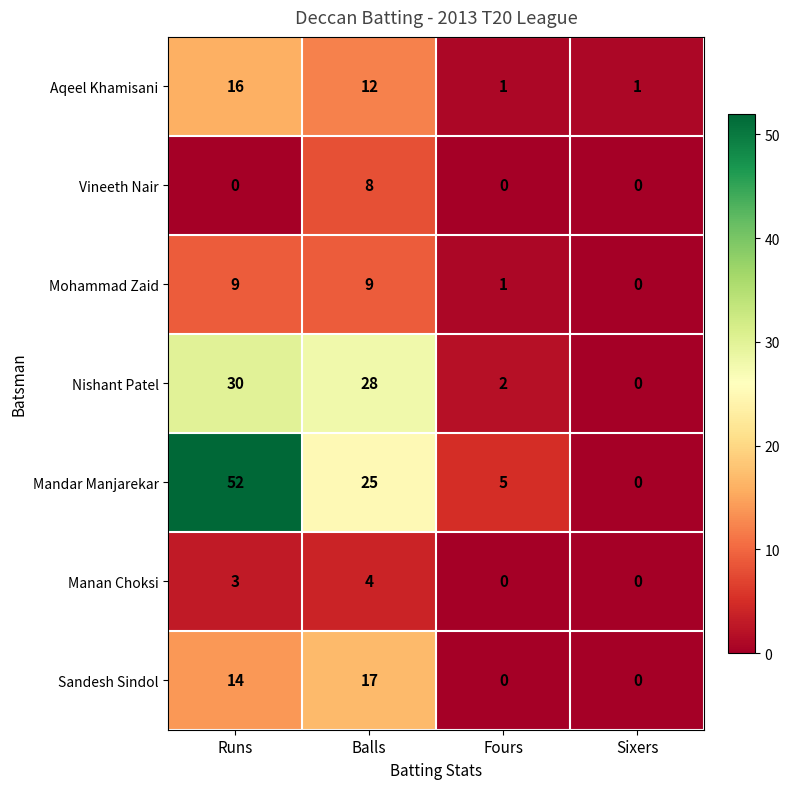

What is the maximum value shown in the chart?

52